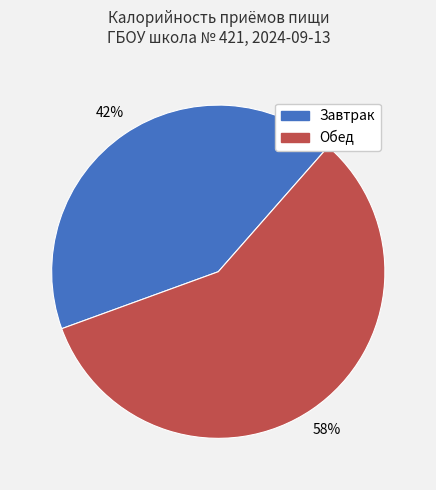

Which has a higher value, Завтрак or Обед?

Обед